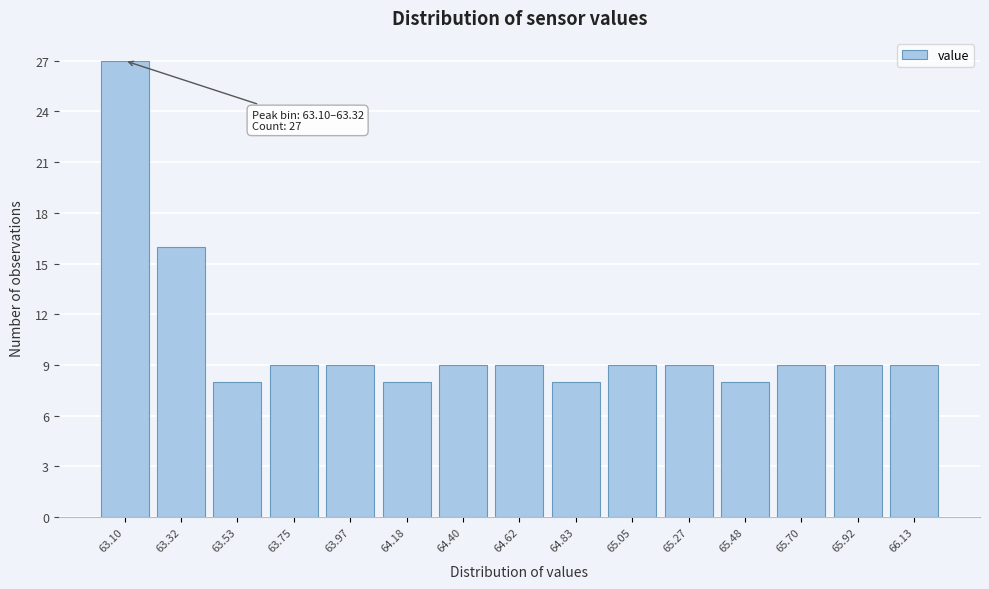

Reading left to right, transcribe all the data shown in this chart.

27	16	8	9	9	8	9	9	8	9	9	8	9	9	9